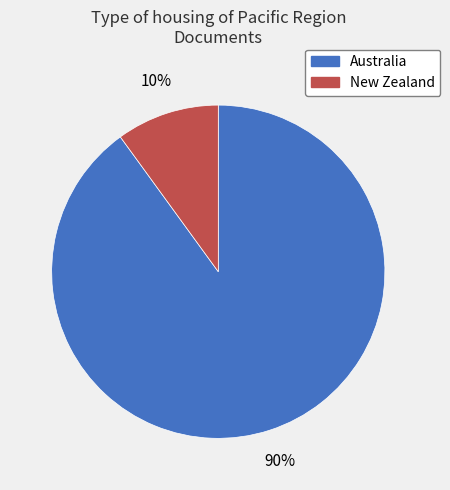

The New Zealand slice represents 21% of the pie. True or false?

False